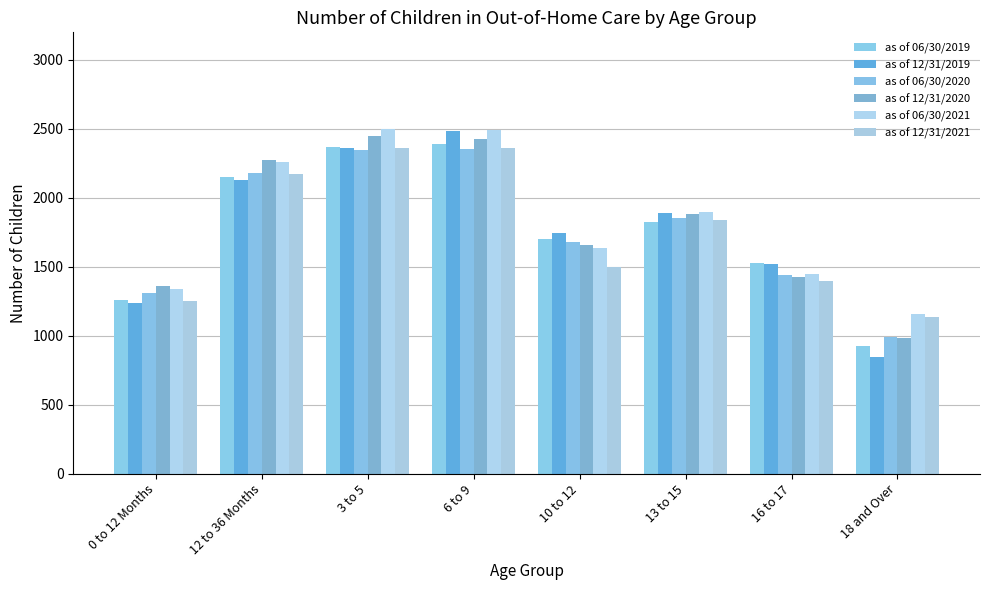

What is the label of the 2nd bar from the right?

16 to 17